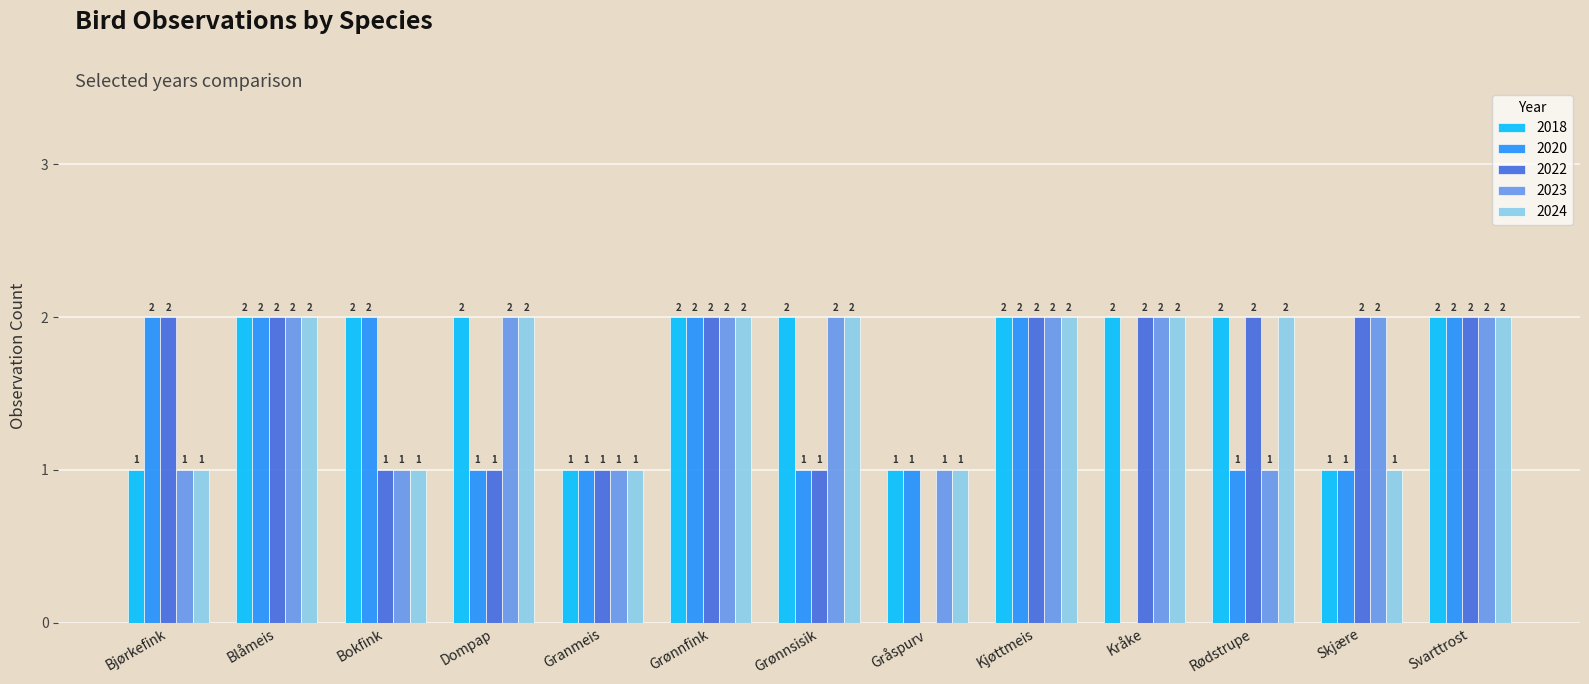

What is the total value across all series at Skjære?

7